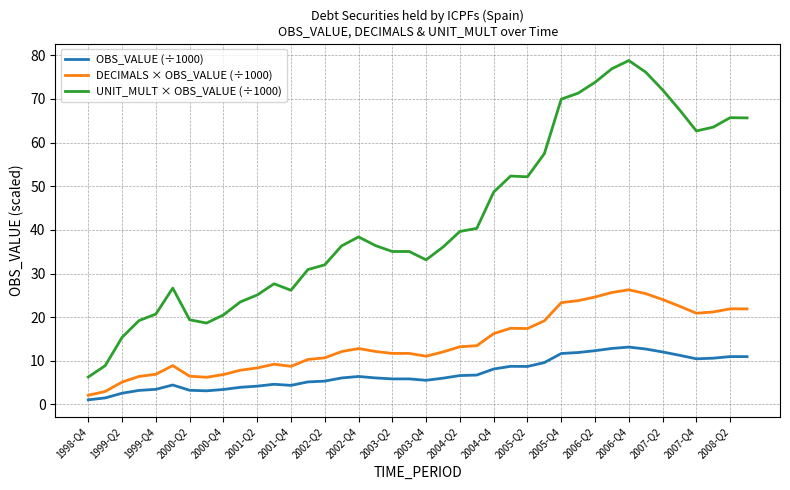

Rank the series by their average value, from lowest to highest.

OBS_VALUE (÷1000), DECIMALS × OBS_VALUE (÷1000), UNIT_MULT × OBS_VALUE (÷1000)